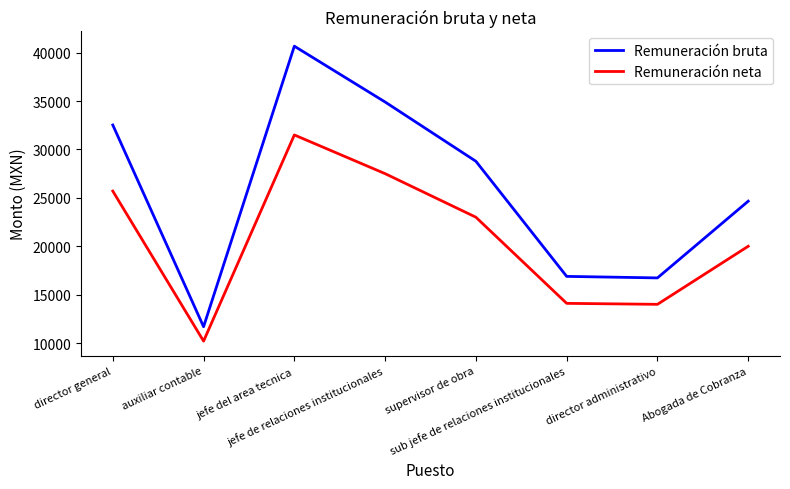

At which label does Remuneración neta reach its minimum?

auxiliar contable